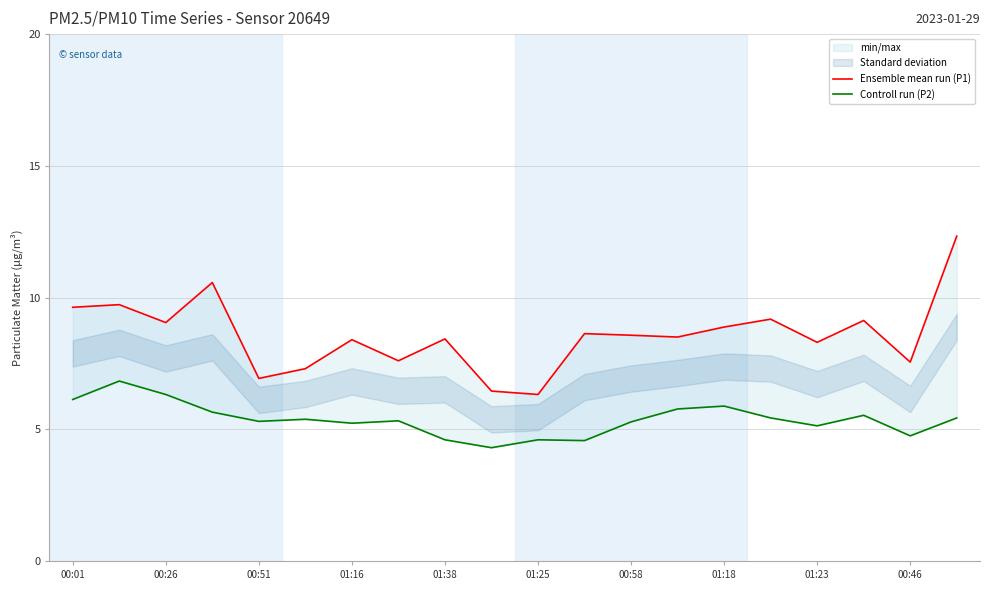

At which category is the sum across all series the highest?

19